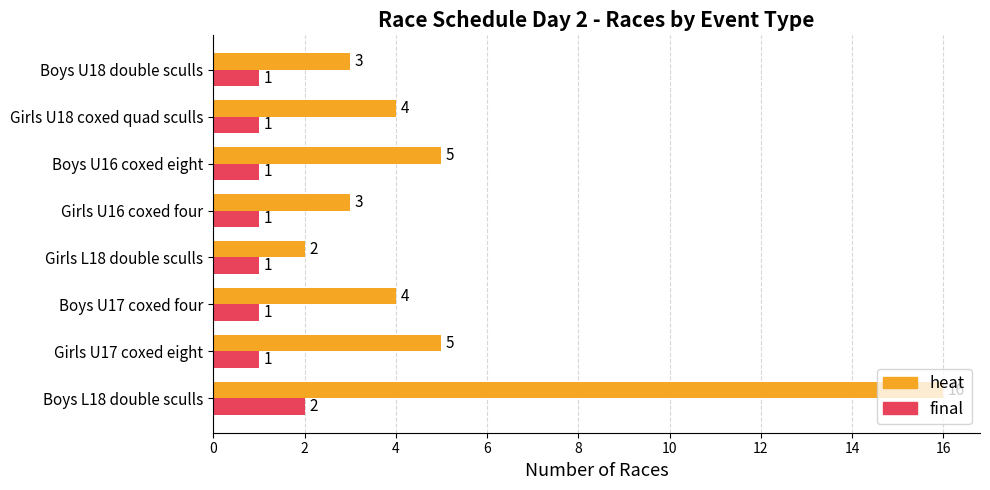

What is the total value across all series at Boys U17 coxed four?

5